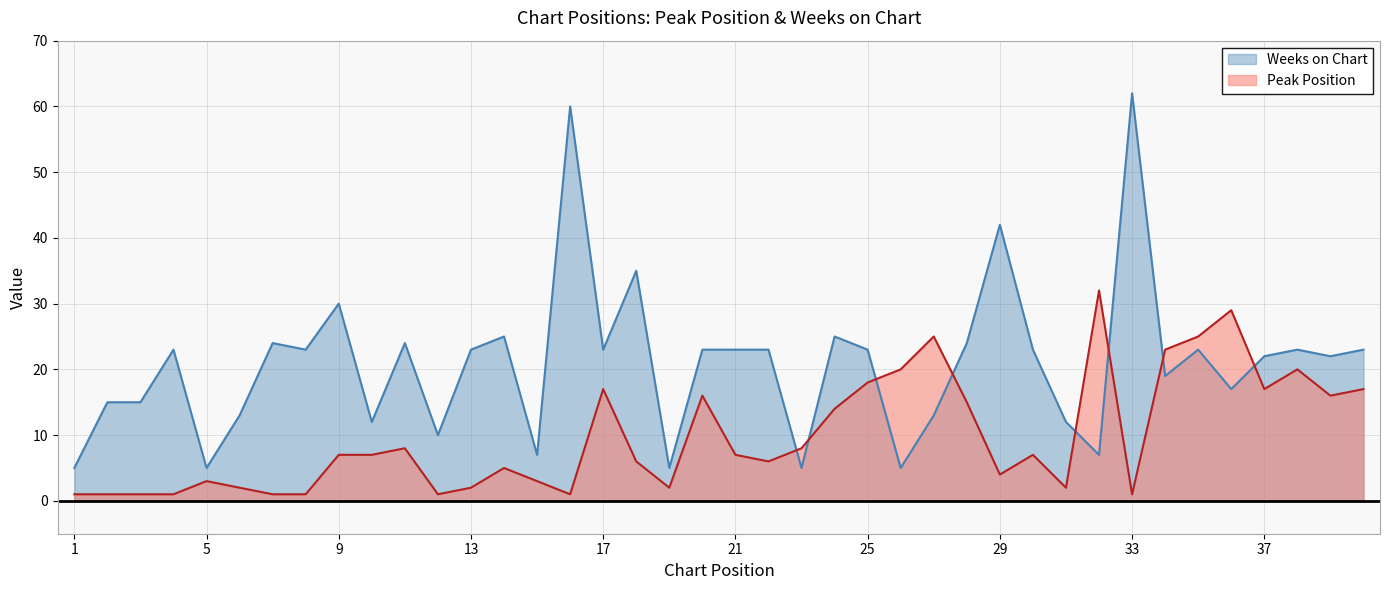

Is the value of Peak Position at 30 greater than the value of Weeks on Chart at 16?

No